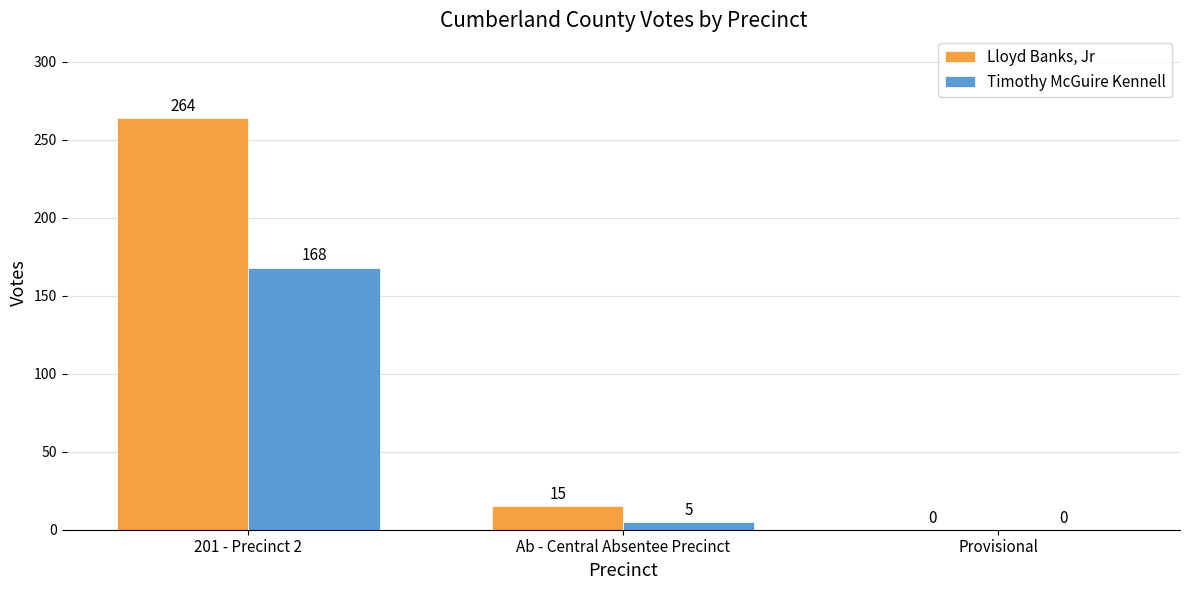

Where is Lloyd Banks, Jr nearest to the value 132?

Ab - Central Absentee Precinct